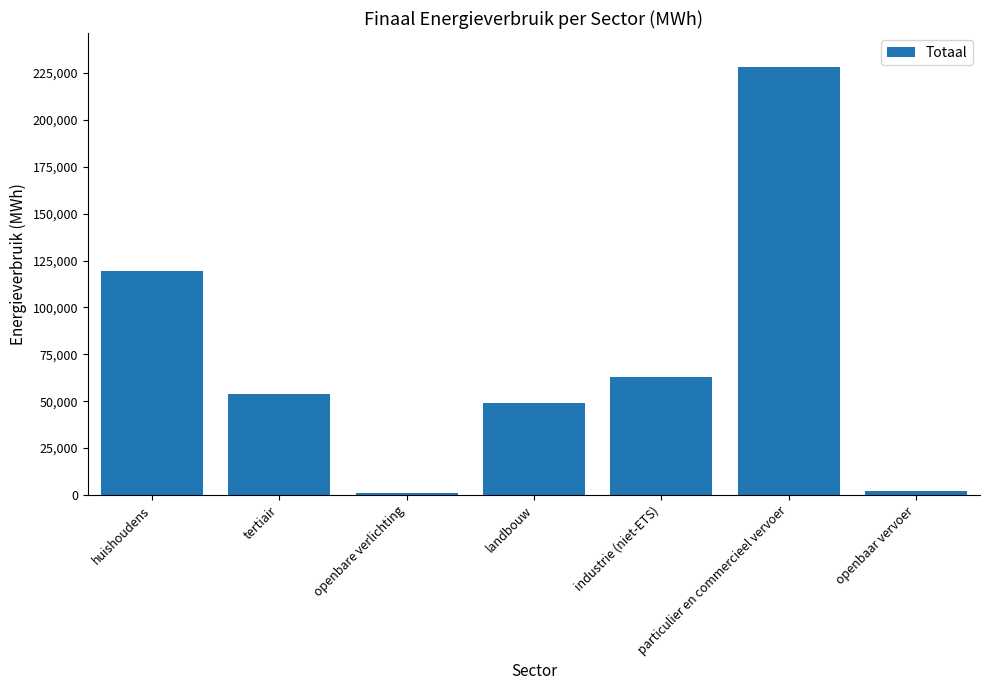

What is the difference between the values at industrie (niet-ETS) and particulier en commercieel vervoer?

165061.9